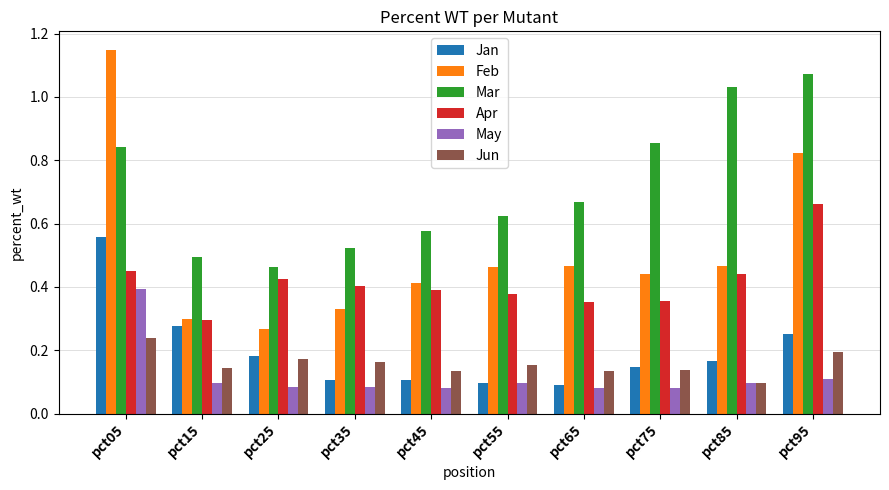

What is the sum of all May values?

1.2